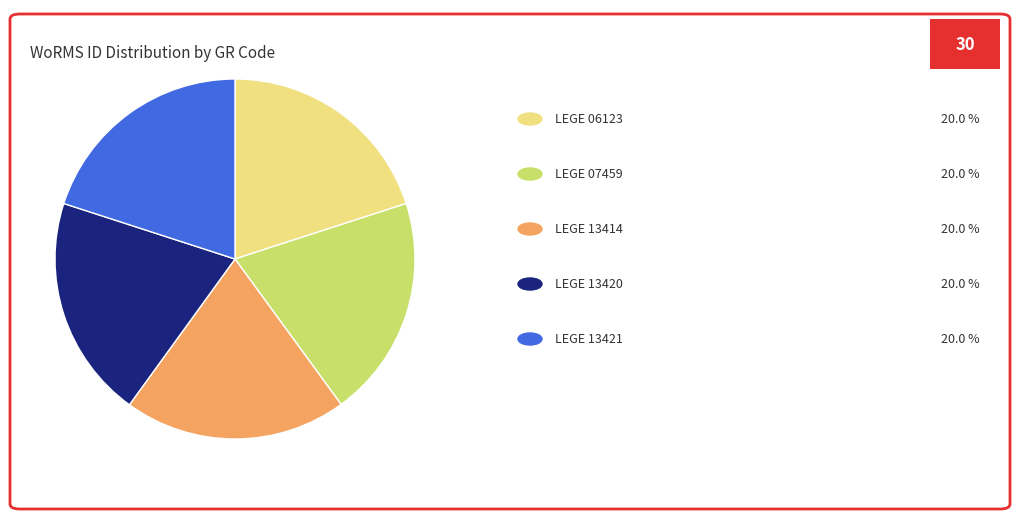

Does any single category account for the majority?

No